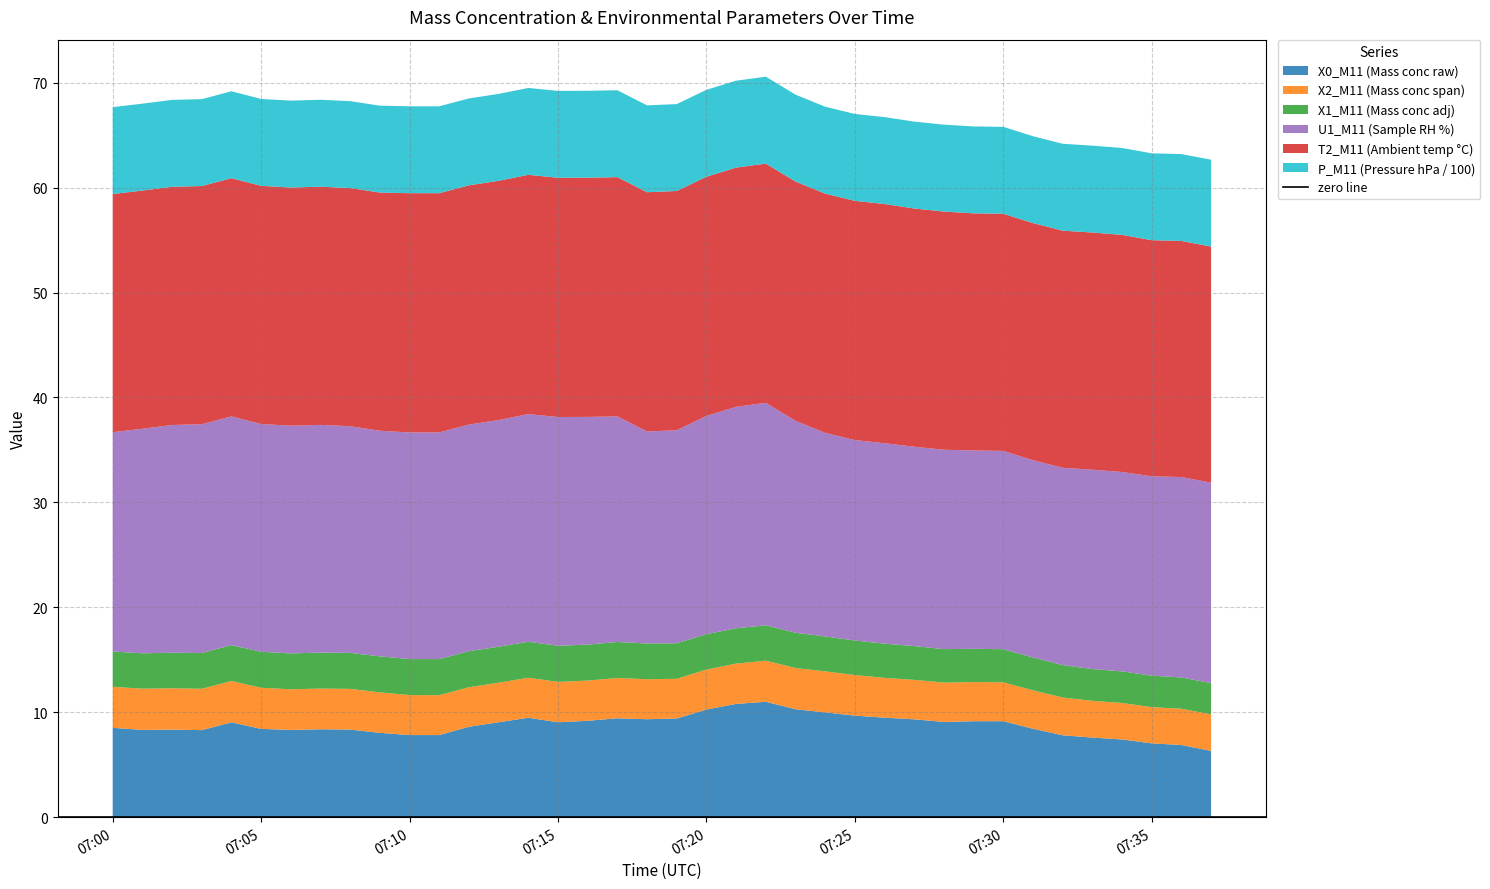

Reading left to right, transcribe all the data shown in this chart.

X0_M11 (Mass conc raw): 2023-04-27 07:00:00=8.5	2023-04-27 07:01:00=8.3	2023-04-27 07:02:00=8.3	2023-04-27 07:03:00=8.3	2023-04-27 07:04:00=9.0	2023-04-27 07:05:00=8.4	2023-04-27 07:06:00=8.3	2023-04-27 07:07:00=8.4	2023-04-27 07:08:00=8.3	2023-04-27 07:09:00=8.0	2023-04-27 07:10:00=7.8	2023-04-27 07:11:00=7.8	2023-04-27 07:12:00=8.6	2023-04-27 07:13:00=9.1	2023-04-27 07:14:00=9.5	2023-04-27 07:15:00=9.1	2023-04-27 07:16:00=9.2	2023-04-27 07:17:00=9.4	2023-04-27 07:18:00=9.3	2023-04-27 07:19:00=9.4	2023-04-27 07:20:00=10.3	2023-04-27 07:21:00=10.8	2023-04-27 07:22:00=11.0	2023-04-27 07:23:00=10.3	2023-04-27 07:24:00=10.0	2023-04-27 07:25:00=9.7	2023-04-27 07:26:00=9.5	2023-04-27 07:27:00=9.3	2023-04-27 07:28:00=9.1	2023-04-27 07:29:00=9.2	2023-04-27 07:30:00=9.2	2023-04-27 07:31:00=8.4	2023-04-27 07:32:00=7.8	2023-04-27 07:33:00=7.6	2023-04-27 07:34:00=7.4	2023-04-27 07:35:00=7.0	2023-04-27 07:36:00=6.9	2023-04-27 07:37:00=6.3
X2_M11 (Mass conc span): 2023-04-27 07:00:00=3.9	2023-04-27 07:01:00=3.9	2023-04-27 07:02:00=3.9	2023-04-27 07:03:00=3.9	2023-04-27 07:04:00=3.9	2023-04-27 07:05:00=3.9	2023-04-27 07:06:00=3.9	2023-04-27 07:07:00=3.9	2023-04-27 07:08:00=3.9	2023-04-27 07:09:00=3.9	2023-04-27 07:10:00=3.8	2023-04-27 07:11:00=3.8	2023-04-27 07:12:00=3.8	2023-04-27 07:13:00=3.8	2023-04-27 07:14:00=3.8	2023-04-27 07:15:00=3.9	2023-04-27 07:16:00=3.8	2023-04-27 07:17:00=3.8	2023-04-27 07:18:00=3.8	2023-04-27 07:19:00=3.8	2023-04-27 07:20:00=3.8	2023-04-27 07:21:00=3.8	2023-04-27 07:22:00=3.9	2023-04-27 07:23:00=3.9	2023-04-27 07:24:00=3.9	2023-04-27 07:25:00=3.9	2023-04-27 07:26:00=3.8	2023-04-27 07:27:00=3.8	2023-04-27 07:28:00=3.8	2023-04-27 07:29:00=3.7	2023-04-27 07:30:00=3.7	2023-04-27 07:31:00=3.7	2023-04-27 07:32:00=3.6	2023-04-27 07:33:00=3.5	2023-04-27 07:34:00=3.5	2023-04-27 07:35:00=3.5	2023-04-27 07:36:00=3.5	2023-04-27 07:37:00=3.5
X1_M11 (Mass conc adj): 2023-04-27 07:00:00=3.4	2023-04-27 07:01:00=3.4	2023-04-27 07:02:00=3.4	2023-04-27 07:03:00=3.4	2023-04-27 07:04:00=3.4	2023-04-27 07:05:00=3.4	2023-04-27 07:06:00=3.4	2023-04-27 07:07:00=3.4	2023-04-27 07:08:00=3.4	2023-04-27 07:09:00=3.4	2023-04-27 07:10:00=3.4	2023-04-27 07:11:00=3.4	2023-04-27 07:12:00=3.4	2023-04-27 07:13:00=3.4	2023-04-27 07:14:00=3.4	2023-04-27 07:15:00=3.4	2023-04-27 07:16:00=3.4	2023-04-27 07:17:00=3.4	2023-04-27 07:18:00=3.4	2023-04-27 07:19:00=3.4	2023-04-27 07:20:00=3.4	2023-04-27 07:21:00=3.4	2023-04-27 07:22:00=3.4	2023-04-27 07:23:00=3.4	2023-04-27 07:24:00=3.3	2023-04-27 07:25:00=3.3	2023-04-27 07:26:00=3.3	2023-04-27 07:27:00=3.2	2023-04-27 07:28:00=3.2	2023-04-27 07:29:00=3.2	2023-04-27 07:30:00=3.1	2023-04-27 07:31:00=3.1	2023-04-27 07:32:00=3.1	2023-04-27 07:33:00=3.0	2023-04-27 07:34:00=3.0	2023-04-27 07:35:00=3.0	2023-04-27 07:36:00=3.0	2023-04-27 07:37:00=3.0
U1_M11 (Sample RH %): 2023-04-27 07:00:00=20.9	2023-04-27 07:01:00=21.4	2023-04-27 07:02:00=21.7	2023-04-27 07:03:00=21.8	2023-04-27 07:04:00=21.8	2023-04-27 07:05:00=21.7	2023-04-27 07:06:00=21.7	2023-04-27 07:07:00=21.7	2023-04-27 07:08:00=21.6	2023-04-27 07:09:00=21.5	2023-04-27 07:10:00=21.6	2023-04-27 07:11:00=21.6	2023-04-27 07:12:00=21.6	2023-04-27 07:13:00=21.6	2023-04-27 07:14:00=21.7	2023-04-27 07:15:00=21.8	2023-04-27 07:16:00=21.7	2023-04-27 07:17:00=21.5	2023-04-27 07:18:00=20.2	2023-04-27 07:19:00=20.3	2023-04-27 07:20:00=20.8	2023-04-27 07:21:00=21.1	2023-04-27 07:22:00=21.2	2023-04-27 07:23:00=20.2	2023-04-27 07:24:00=19.4	2023-04-27 07:25:00=19.1	2023-04-27 07:26:00=19.1	2023-04-27 07:27:00=19.0	2023-04-27 07:28:00=19.0	2023-04-27 07:29:00=18.9	2023-04-27 07:30:00=18.9	2023-04-27 07:31:00=18.8	2023-04-27 07:32:00=18.8	2023-04-27 07:33:00=19.0	2023-04-27 07:34:00=19.0	2023-04-27 07:35:00=19.0	2023-04-27 07:36:00=19.1	2023-04-27 07:37:00=19.1
T2_M11 (Ambient temp °C): 2023-04-27 07:00:00=22.7	2023-04-27 07:01:00=22.7	2023-04-27 07:02:00=22.7	2023-04-27 07:03:00=22.7	2023-04-27 07:04:00=22.7	2023-04-27 07:05:00=22.7	2023-04-27 07:06:00=22.7	2023-04-27 07:07:00=22.7	2023-04-27 07:08:00=22.7	2023-04-27 07:09:00=22.7	2023-04-27 07:10:00=22.8	2023-04-27 07:11:00=22.8	2023-04-27 07:12:00=22.8	2023-04-27 07:13:00=22.8	2023-04-27 07:14:00=22.8	2023-04-27 07:15:00=22.8	2023-04-27 07:16:00=22.8	2023-04-27 07:17:00=22.8	2023-04-27 07:18:00=22.8	2023-04-27 07:19:00=22.8	2023-04-27 07:20:00=22.8	2023-04-27 07:21:00=22.8	2023-04-27 07:22:00=22.8	2023-04-27 07:23:00=22.8	2023-04-27 07:24:00=22.8	2023-04-27 07:25:00=22.8	2023-04-27 07:26:00=22.8	2023-04-27 07:27:00=22.7	2023-04-27 07:28:00=22.7	2023-04-27 07:29:00=22.6	2023-04-27 07:30:00=22.6	2023-04-27 07:31:00=22.6	2023-04-27 07:32:00=22.6	2023-04-27 07:33:00=22.6	2023-04-27 07:34:00=22.6	2023-04-27 07:35:00=22.5	2023-04-27 07:36:00=22.5	2023-04-27 07:37:00=22.5
P_M11 (Pressure hPa / 100): 2023-04-27 07:00:00=8.3	2023-04-27 07:01:00=8.3	2023-04-27 07:02:00=8.3	2023-04-27 07:03:00=8.3	2023-04-27 07:04:00=8.3	2023-04-27 07:05:00=8.3	2023-04-27 07:06:00=8.3	2023-04-27 07:07:00=8.3	2023-04-27 07:08:00=8.3	2023-04-27 07:09:00=8.3	2023-04-27 07:10:00=8.3	2023-04-27 07:11:00=8.3	2023-04-27 07:12:00=8.3	2023-04-27 07:13:00=8.3	2023-04-27 07:14:00=8.3	2023-04-27 07:15:00=8.3	2023-04-27 07:16:00=8.3	2023-04-27 07:17:00=8.3	2023-04-27 07:18:00=8.3	2023-04-27 07:19:00=8.3	2023-04-27 07:20:00=8.3	2023-04-27 07:21:00=8.3	2023-04-27 07:22:00=8.3	2023-04-27 07:23:00=8.3	2023-04-27 07:24:00=8.3	2023-04-27 07:25:00=8.3	2023-04-27 07:26:00=8.3	2023-04-27 07:27:00=8.3	2023-04-27 07:28:00=8.3	2023-04-27 07:29:00=8.3	2023-04-27 07:30:00=8.3	2023-04-27 07:31:00=8.3	2023-04-27 07:32:00=8.3	2023-04-27 07:33:00=8.3	2023-04-27 07:34:00=8.3	2023-04-27 07:35:00=8.3	2023-04-27 07:36:00=8.3	2023-04-27 07:37:00=8.3